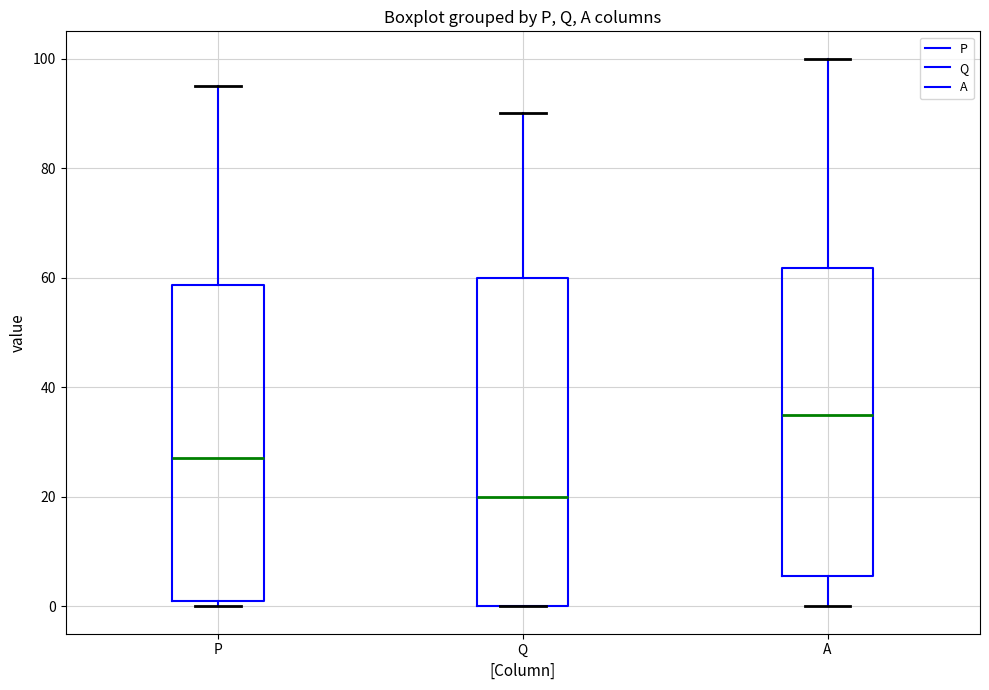

Which box's median line is the highest?

A